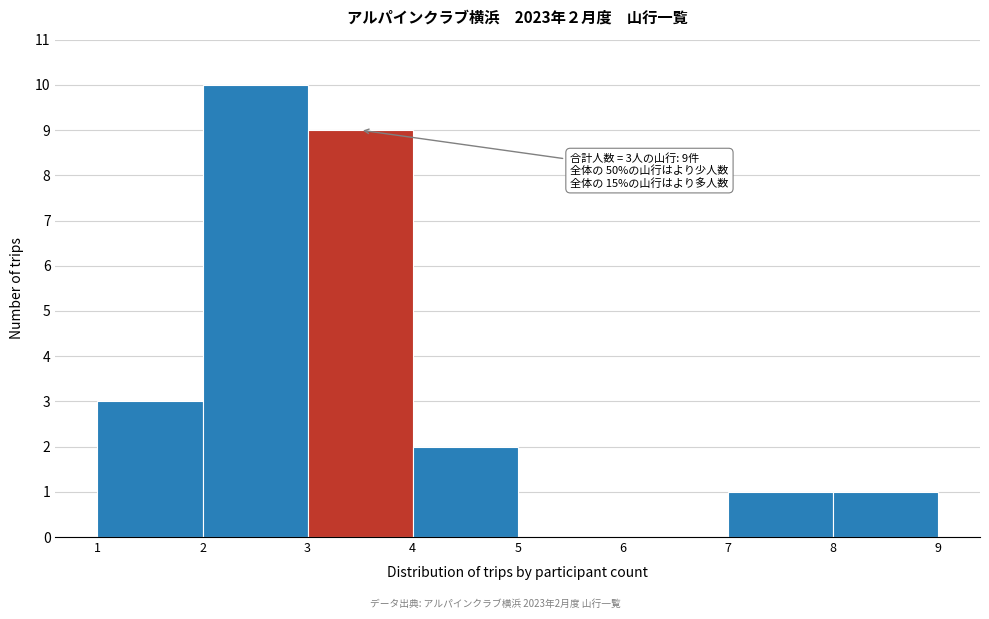

Over which range of the x-axis is the bar tallest?

2 to 3